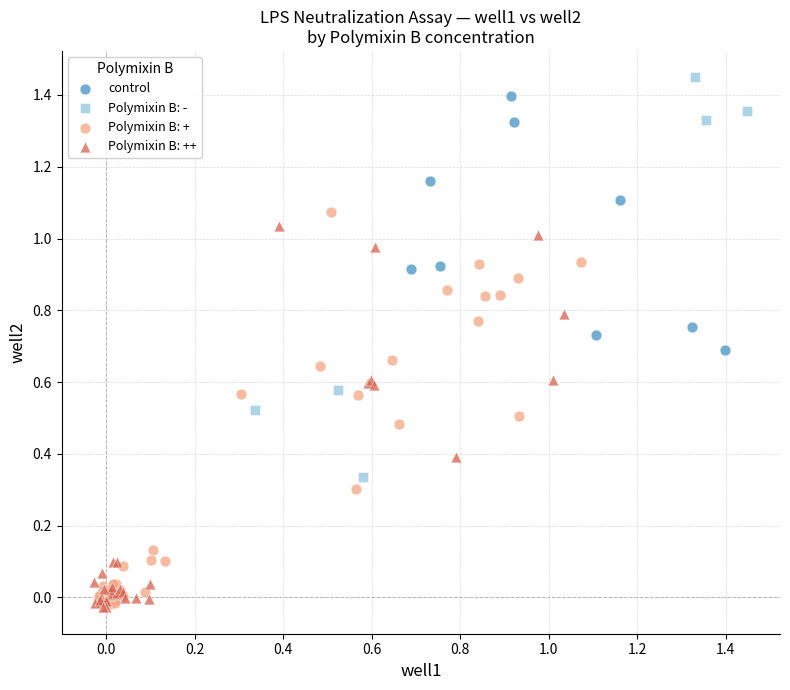

Which series has the widest spread of Y values?

control